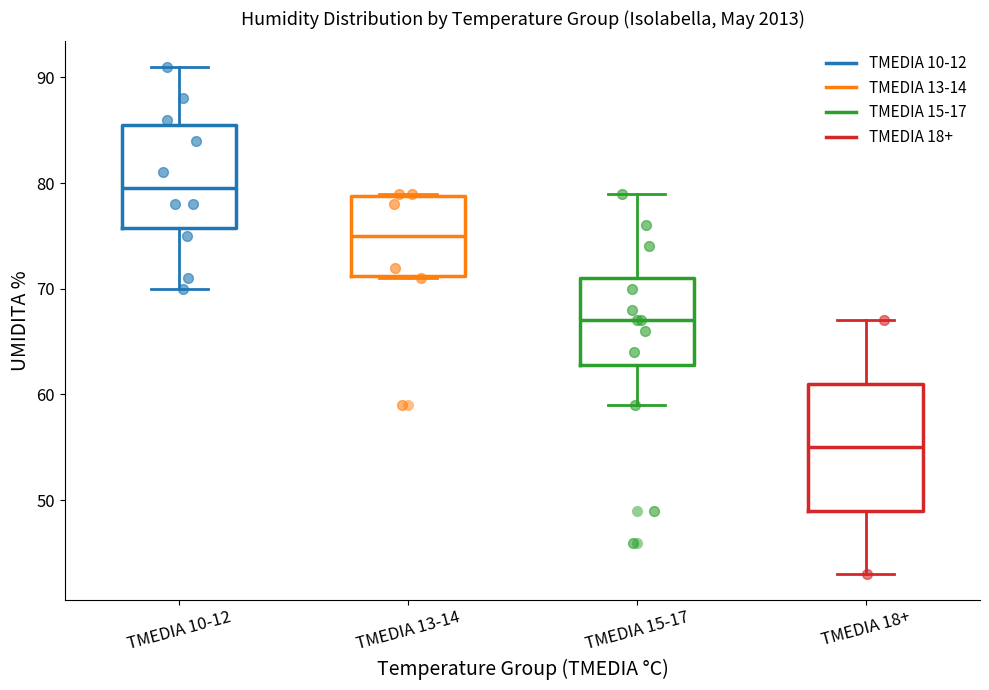

Which box has the highest median line?

TMEDIA 10-12